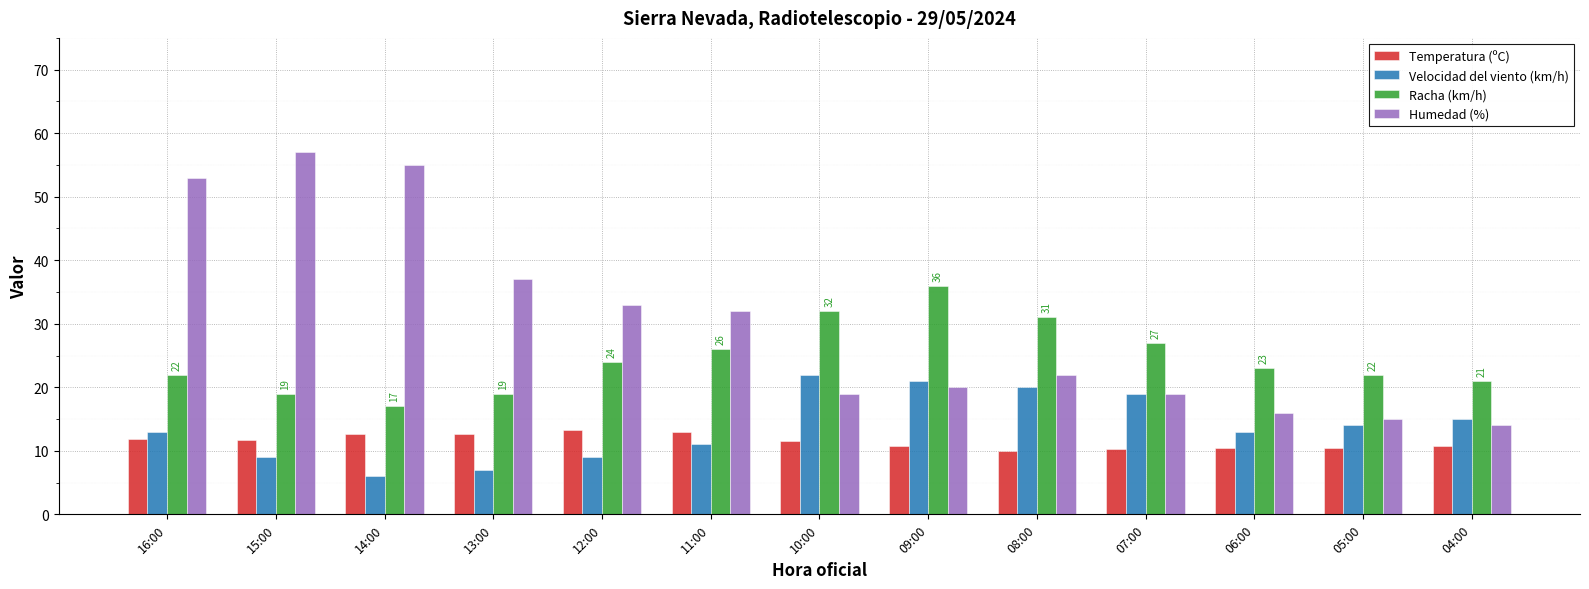

At which category is the sum across all series the highest?

16:00